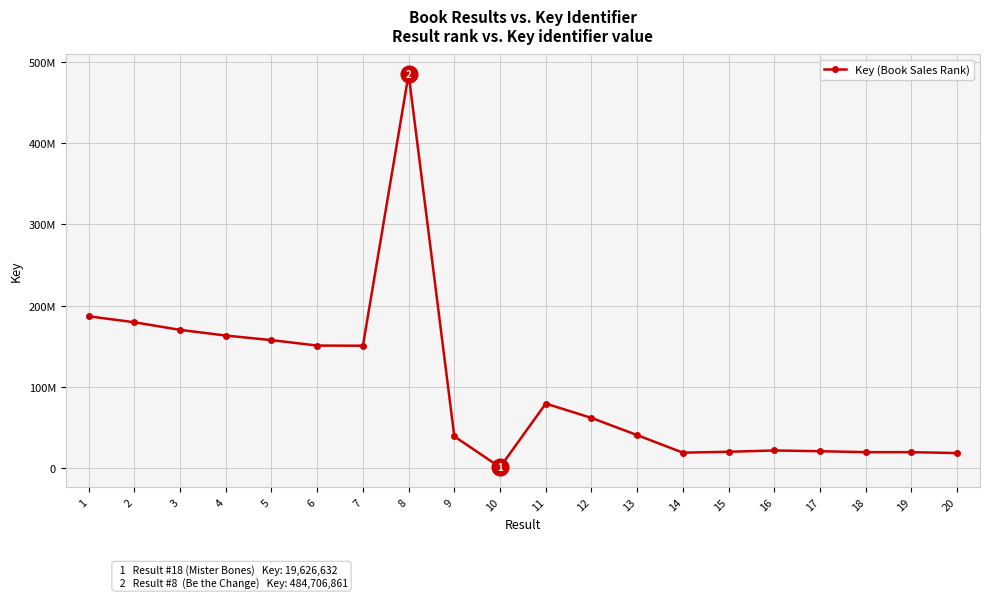

Where is the first local maximum?

8